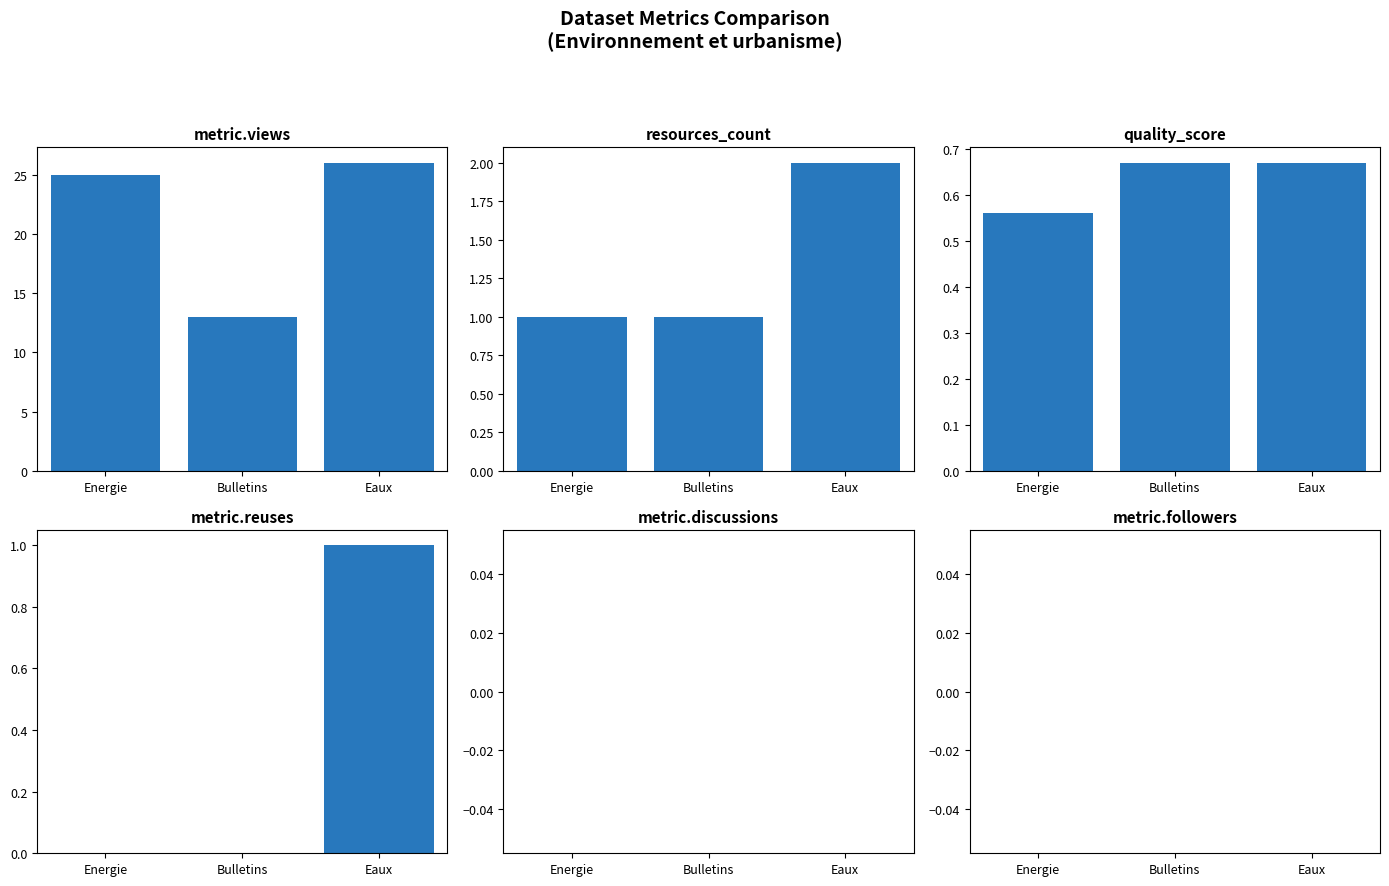

Does the chart contain any negative values?

No